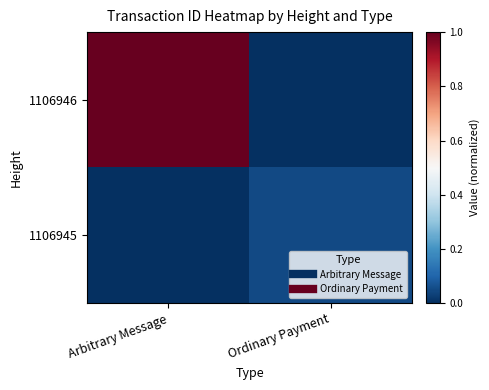

Which series has the widest spread of values?

1106946